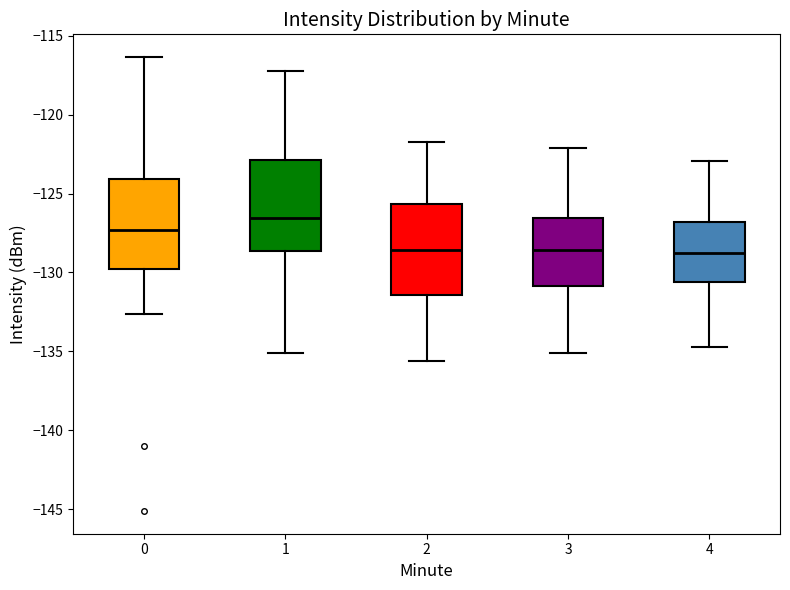

Which box's median line is the highest?

1